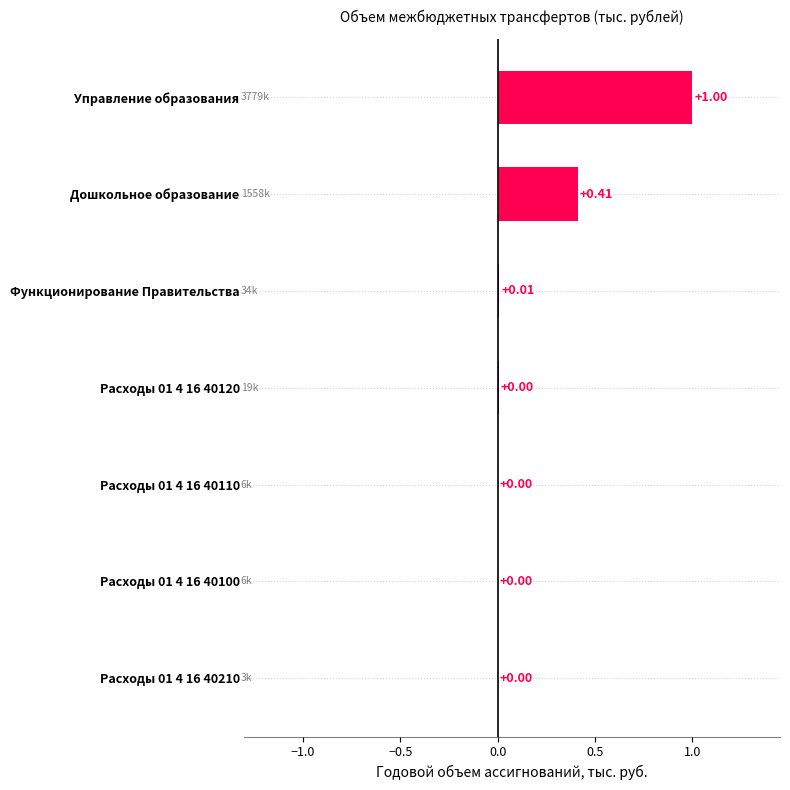

What is the sum of the values at Управление образования and Расходы 01 4 16 40120?

1.0